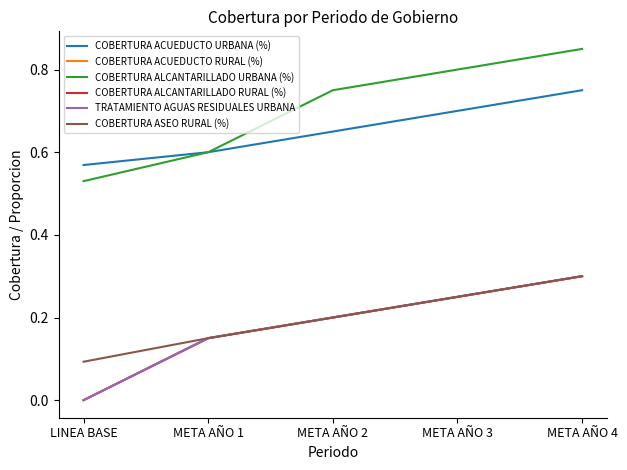

How many lines are shown in the chart?

6